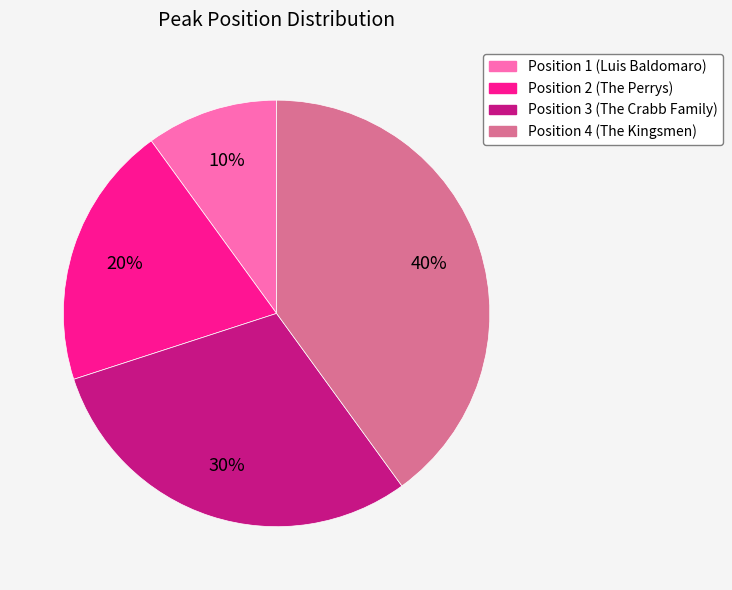

Which category has the smallest portion of the pie?

Position 1 (Luis Baldomaro)